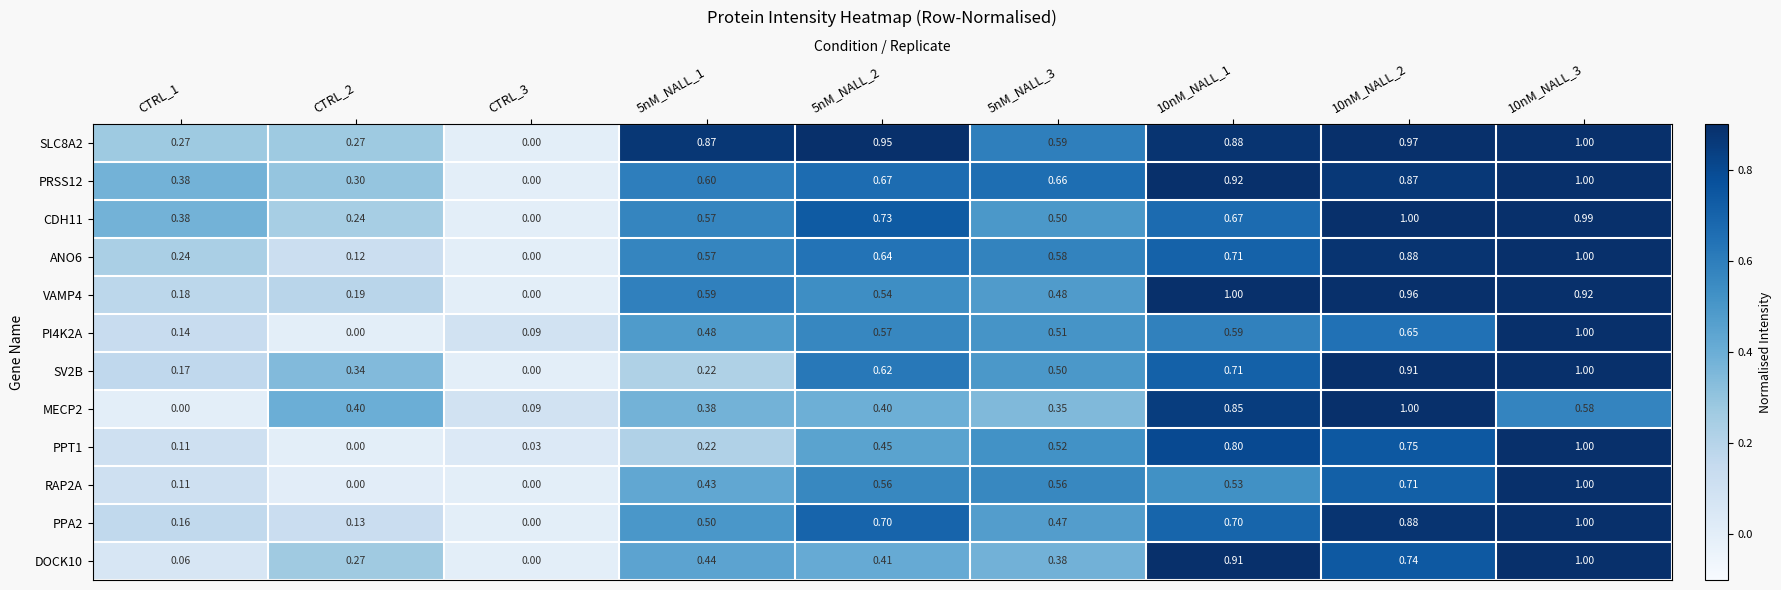

Is the value of PPA2 at CTRL_3 greater than the value of SV2B at 10nM_NALL_2?

No